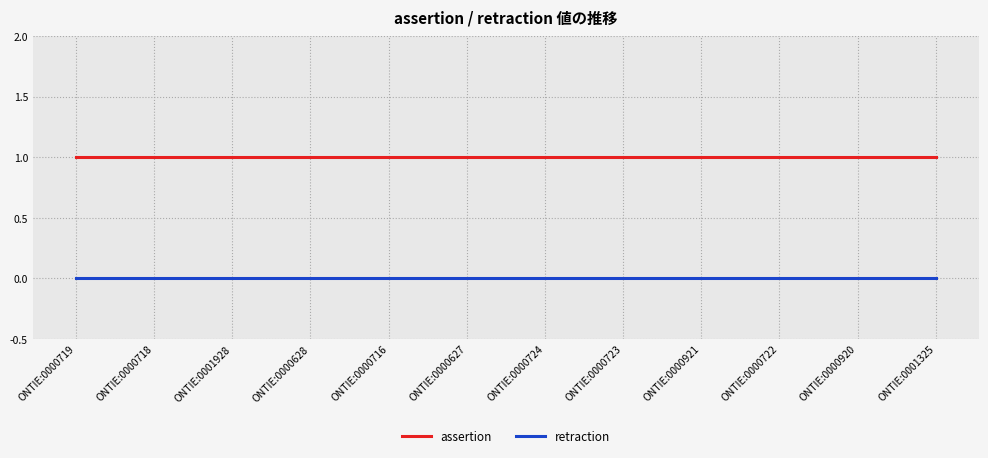

Which series has the largest total across all categories?

assertion